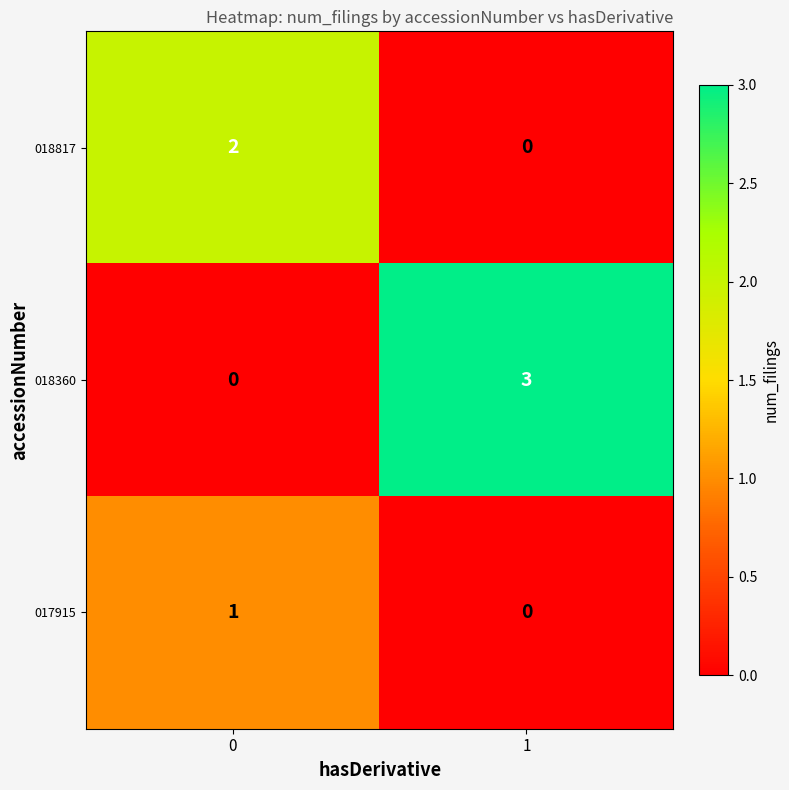

What is the approximate value of 018360 at 1?

3